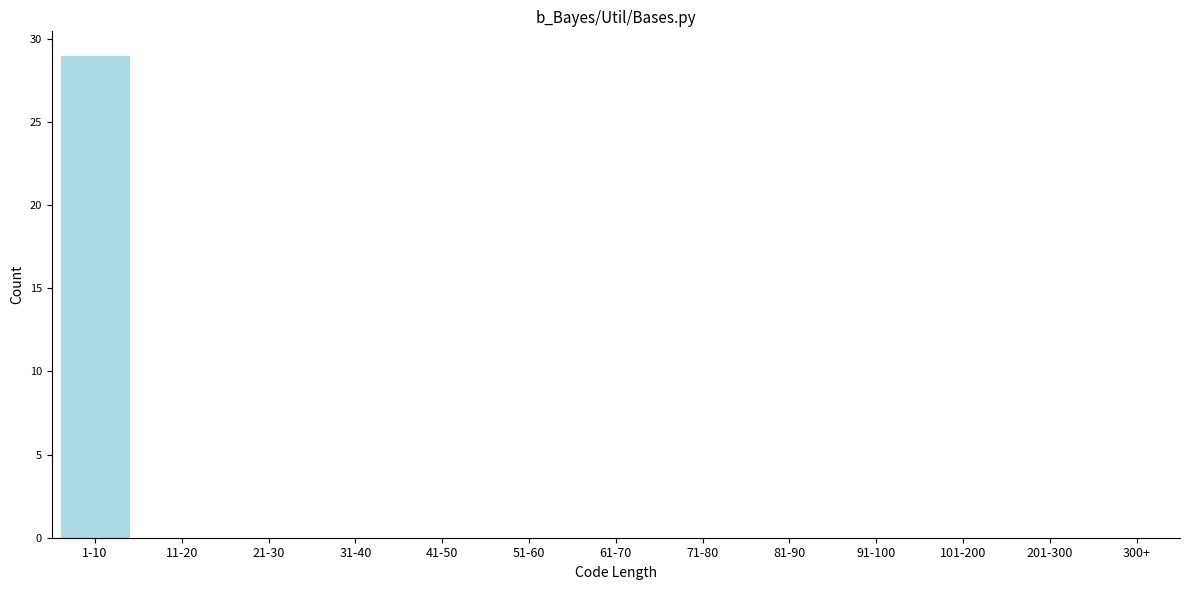

Reading left to right, list all the values displayed in this chart.

1-10=29	11-20=0	21-30=0	31-40=0	41-50=0	51-60=0	61-70=0	71-80=0	81-90=0	91-100=0	101-200=0	201-300=0	300+=0